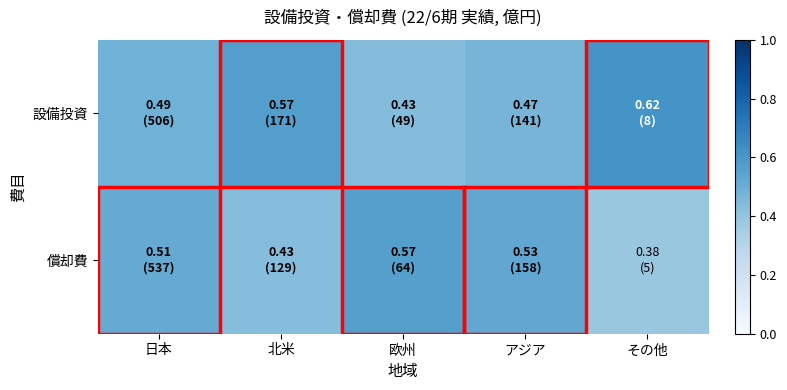

Rank the series by their average value, from lowest to highest.

償却費, 設備投資